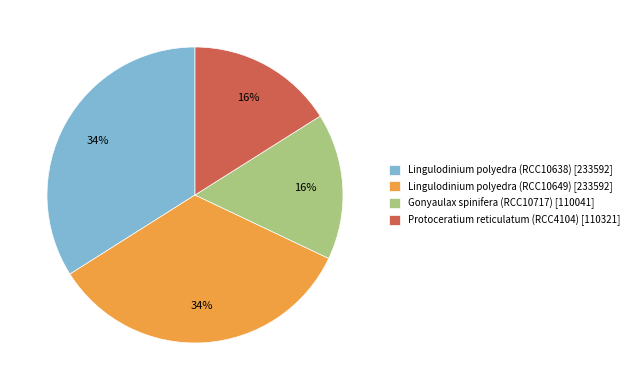

Is there any slice that represents more than half of the pie?

No